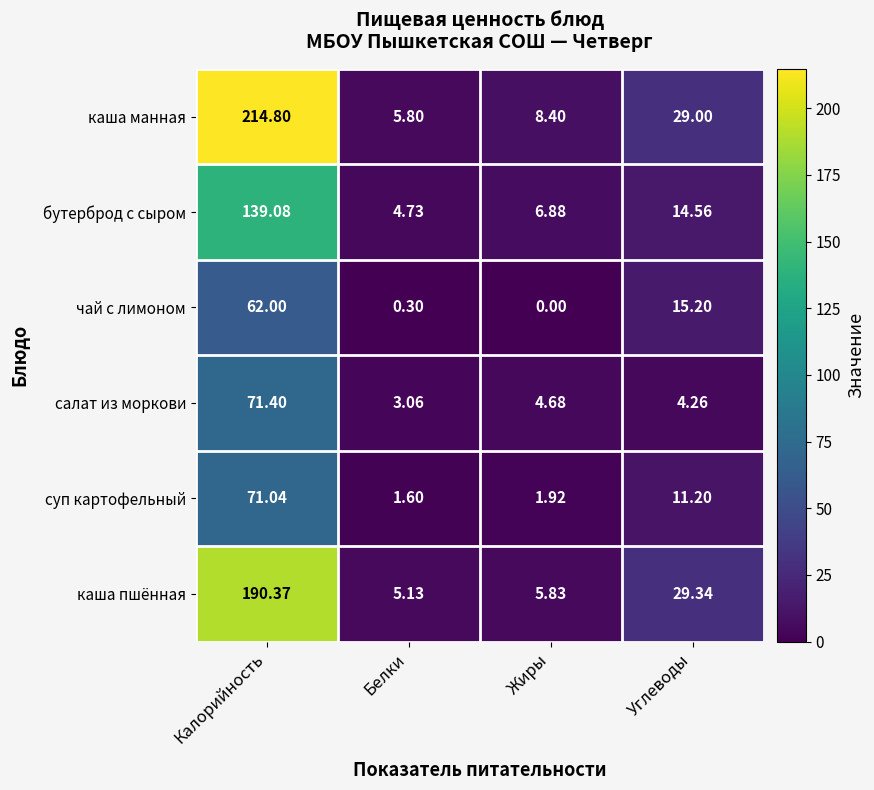

Rank the categories by суп картофельный value from highest to lowest.

Калорийность, Углеводы, Жиры, Белки